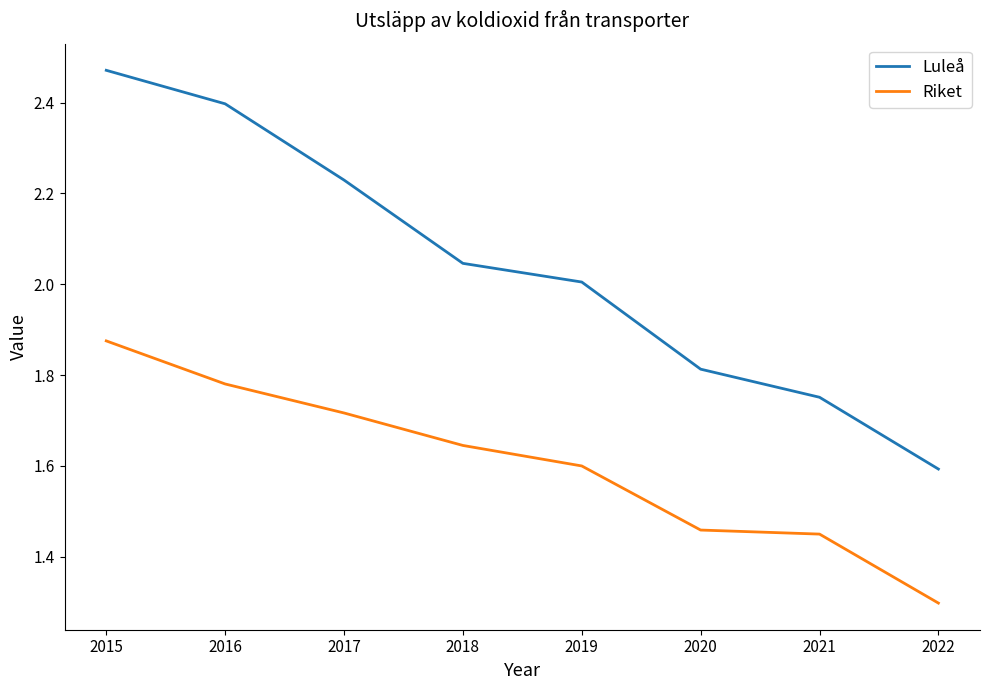

Which series changed the most between 2015 and 2022?

Luleå